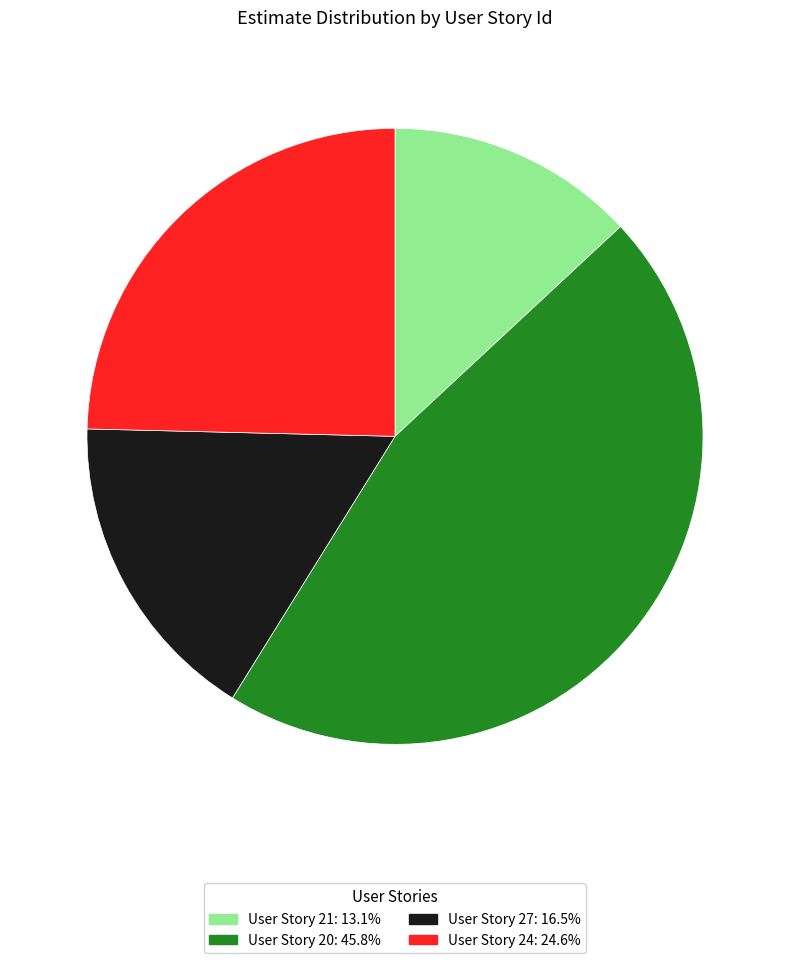

How many segments does this pie chart have?

4